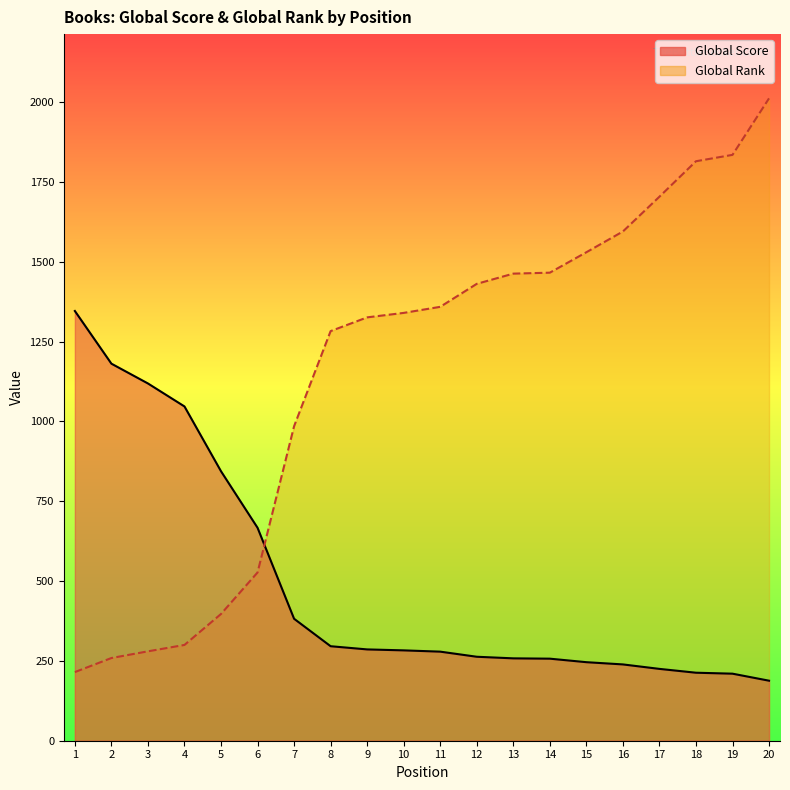

What is the average value?

1156